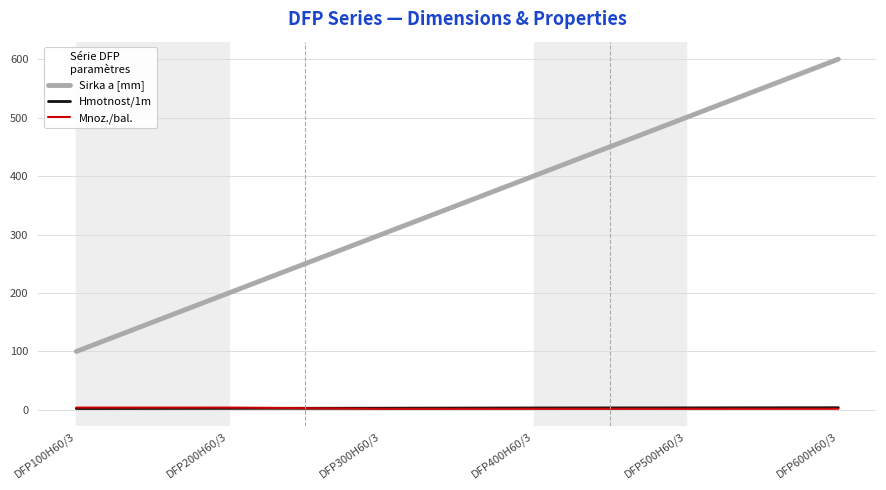

At which category is the sum across all series the highest?

DFP600H60/3